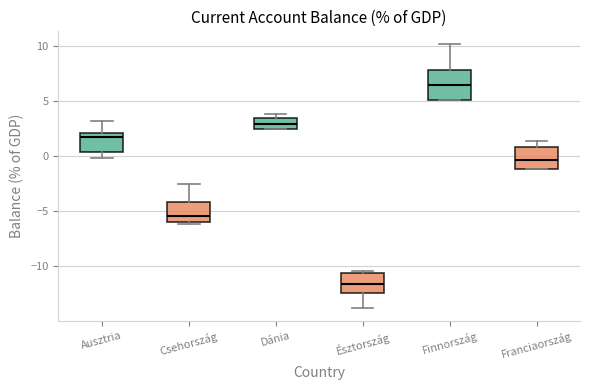

Reading left to right, transcribe this box plot: for each box, give where its median line is, the range the box spans, and where its two whiskers end, as read against the y-axis. The values are not printed on the chart, so give them approximately, as read against the axis.

Ausztria: median 1.5, box 0.5 to 2.0, whiskers 0.0 to 3.0
Csehország: median -5.5, box -6.0 to -4.0, whiskers -6.0 (just below the box's lower edge) to -2.5
Dánia: median 3.0, box 2.5 to 3.5, whiskers 2.5 to 4.0
Észtország: median -11.5, box -12.5 to -10.5, whiskers -14.0 to -10.5
Finnország: median 6.5, box 5.0 to 8.0, whiskers 5.0 to 10.0
Franciaország: median -0.5, box -1.0 to 1.0, whiskers -1.0 to 1.5